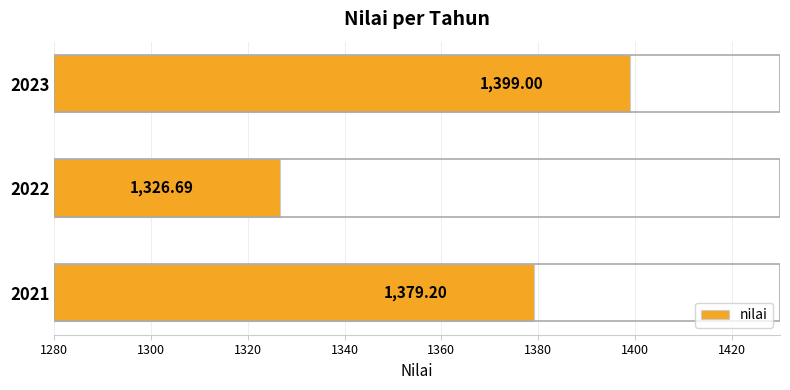

What is the difference between the maximum and minimum values?

72.3